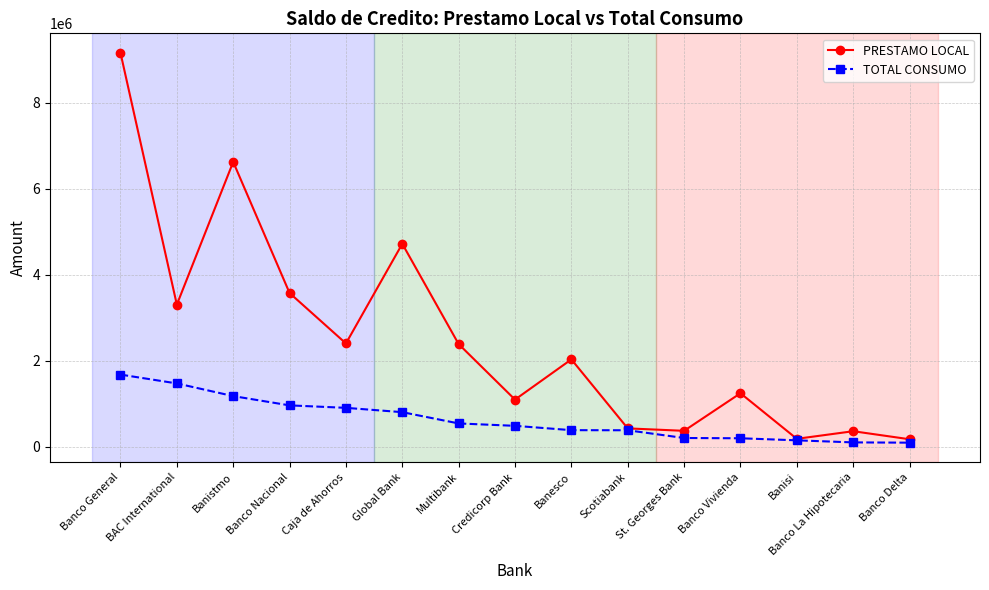

Rank the series at St. Georges Bank from highest to lowest value.

PRESTAMO LOCAL, TOTAL CONSUMO